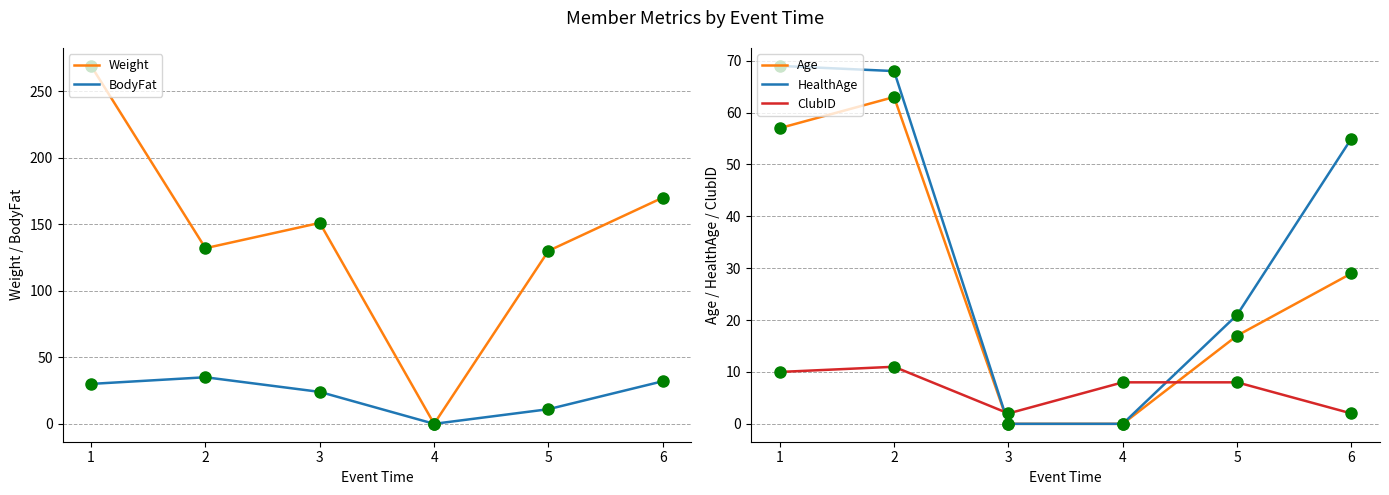

Which series has the largest Y range (max minus min)?

Weight